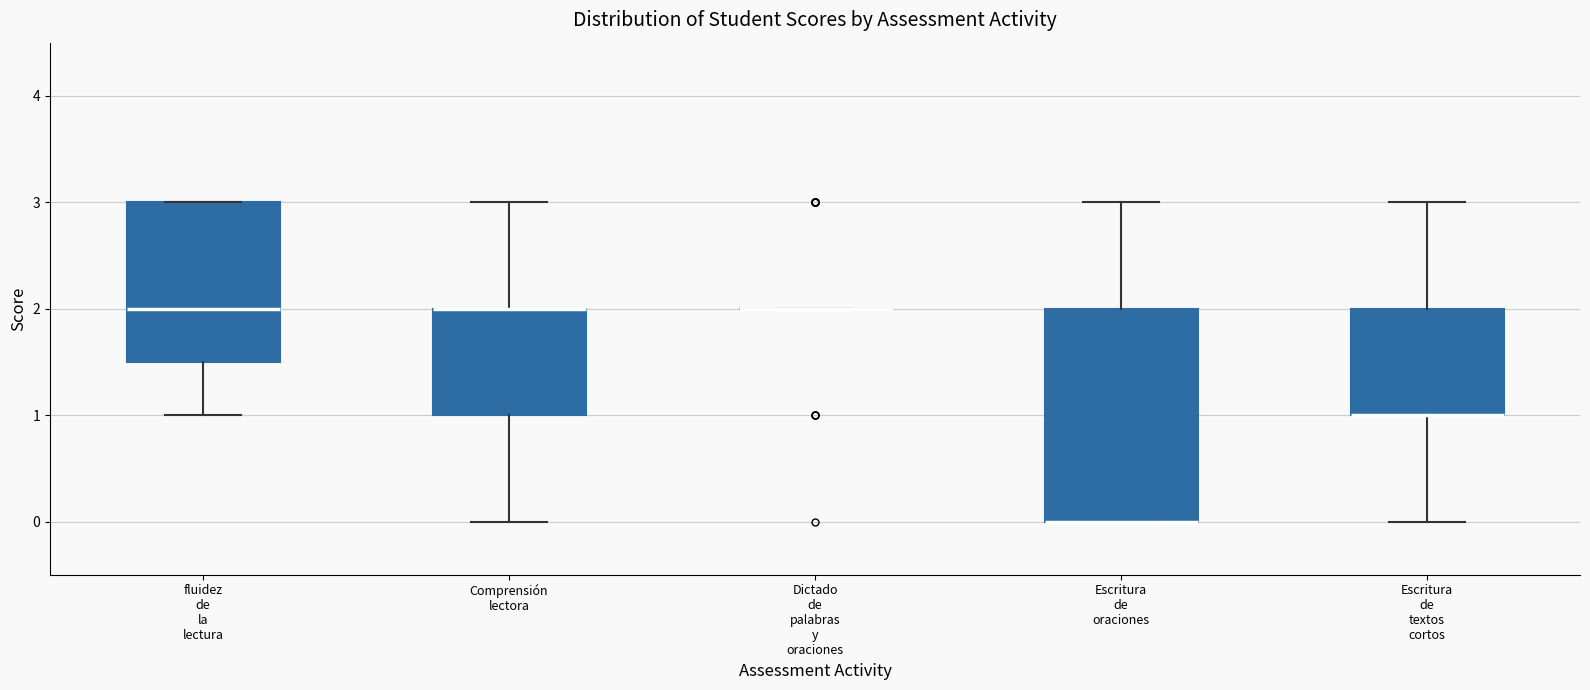

Reading left to right, transcribe this box plot: for each box, give where its median line is, the range the box spans, and where its two whiskers end, as read against the y-axis. The values are not printed on the chart, so give them approximately, as read against the axis.

fluidez de la lectura: median 2.0, box 1.5 to 3.0, whiskers 1.0 to 3.0
Comprensión lectora: median 2.0 (drawn on the box's upper edge), box 1.0 to 2.0, whiskers 0.0 to 3.0
Dictado de palabras y oraciones: box collapsed to a line at 2.0, whiskers 2.0 to 2.0
Escritura de oraciones: median 0.0 (drawn on the box's lower edge), box 0.0 to 2.0, whiskers 0.0 to 3.0
Escritura de textos cortos: median 1.0 (drawn on the box's lower edge), box 1.0 to 2.0, whiskers 0.0 to 3.0